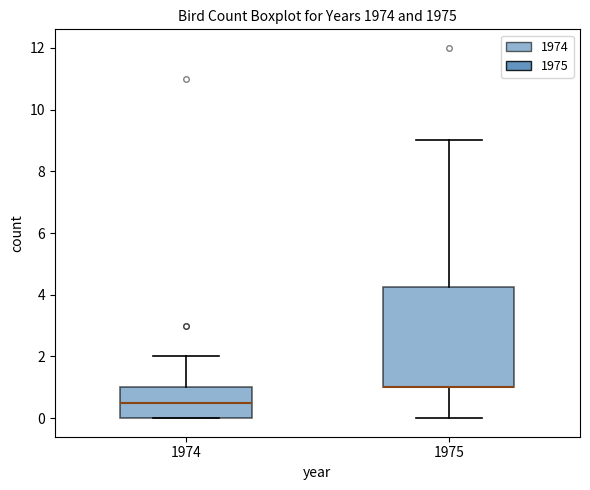

Which box is the tallest, from its lower edge to its upper edge?

1975